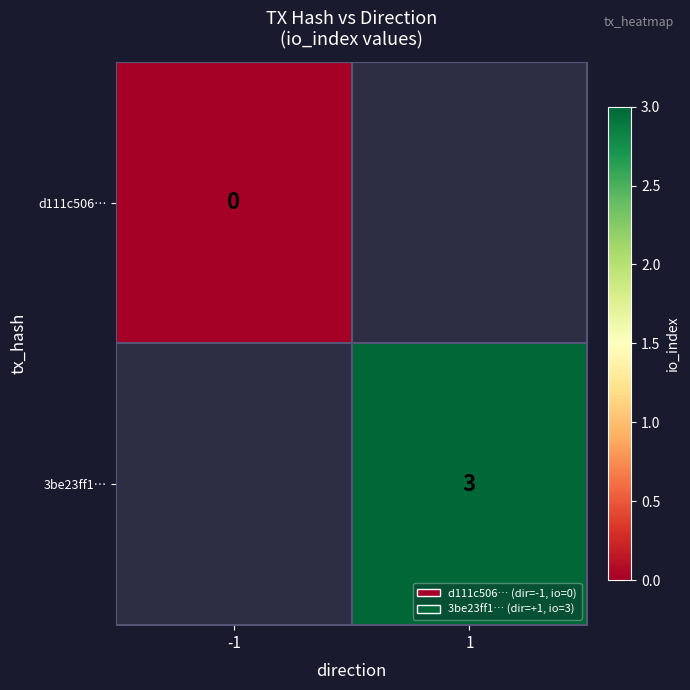

Is it true that 3be23ff1… equals 2 at 1?

False